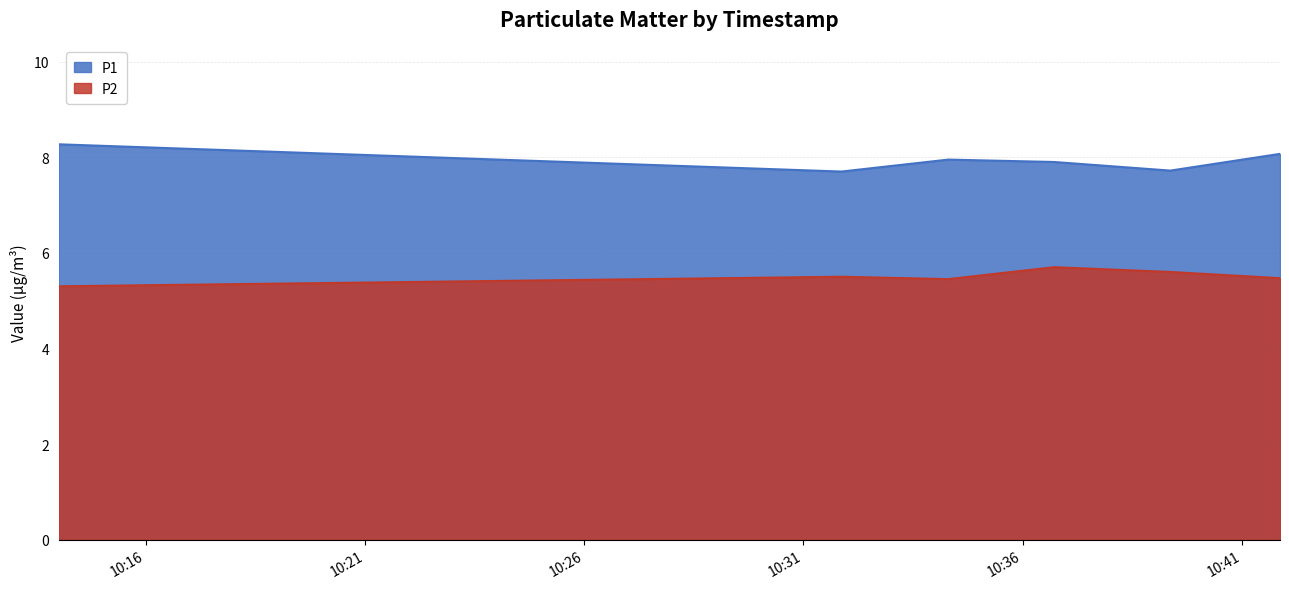

True or false: P2 and P1 cross at least once.

False